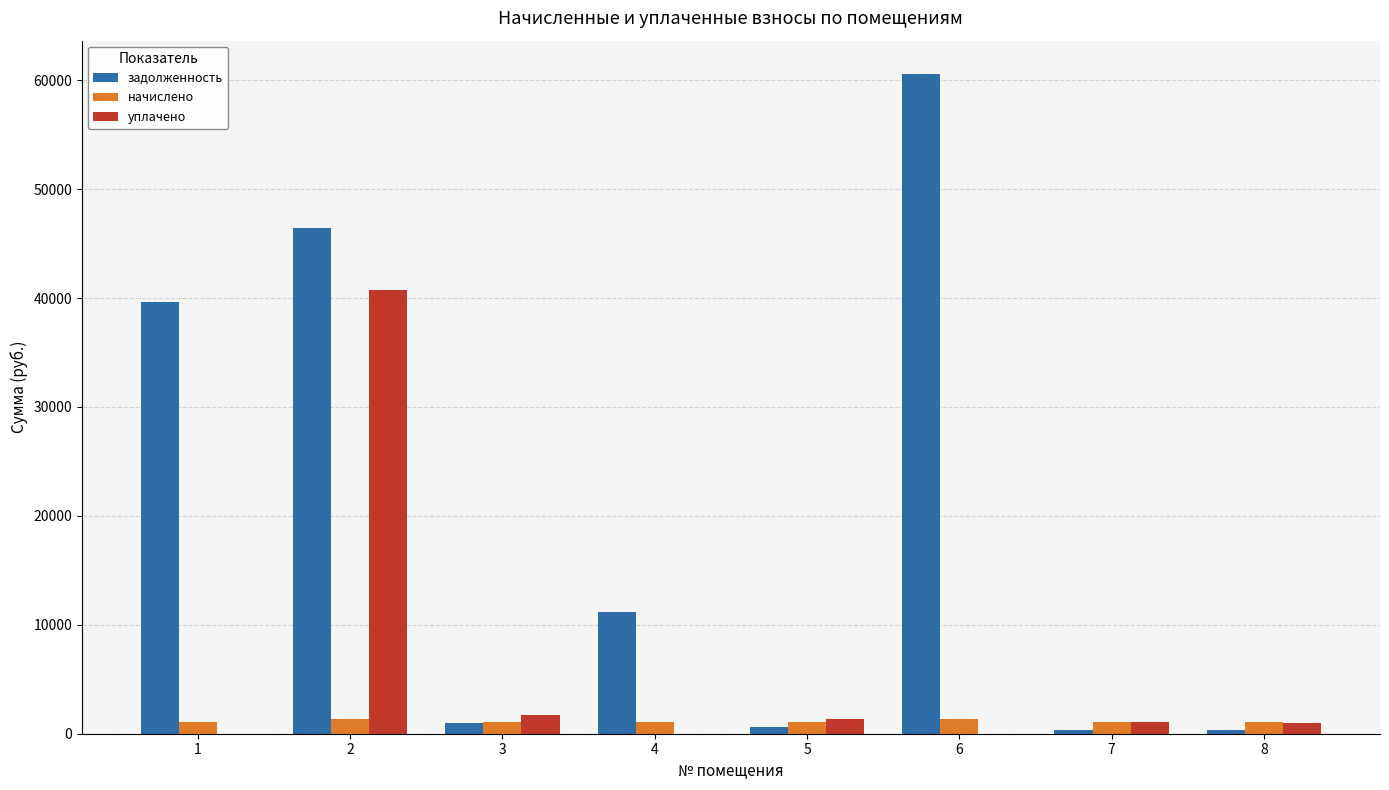

What is the sum of all уплачено values?

45768.5